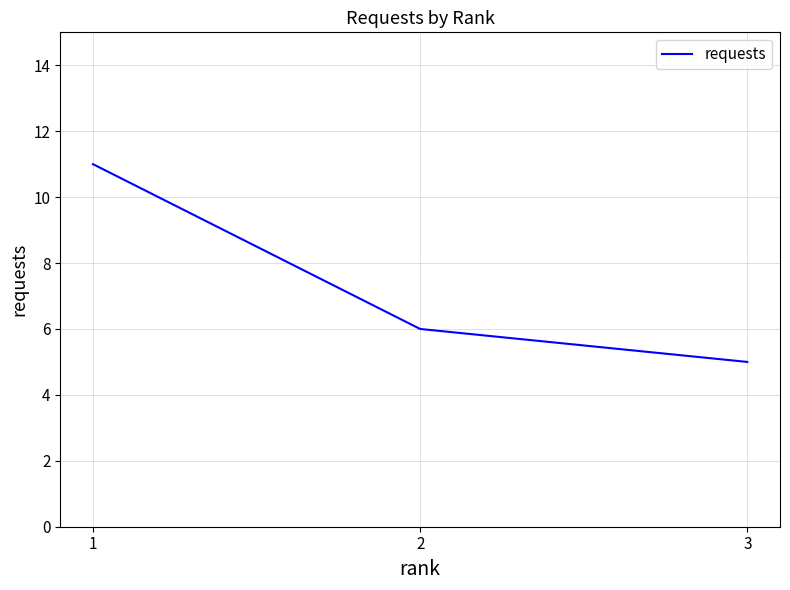

The value at 1 is 11. True or false?

True